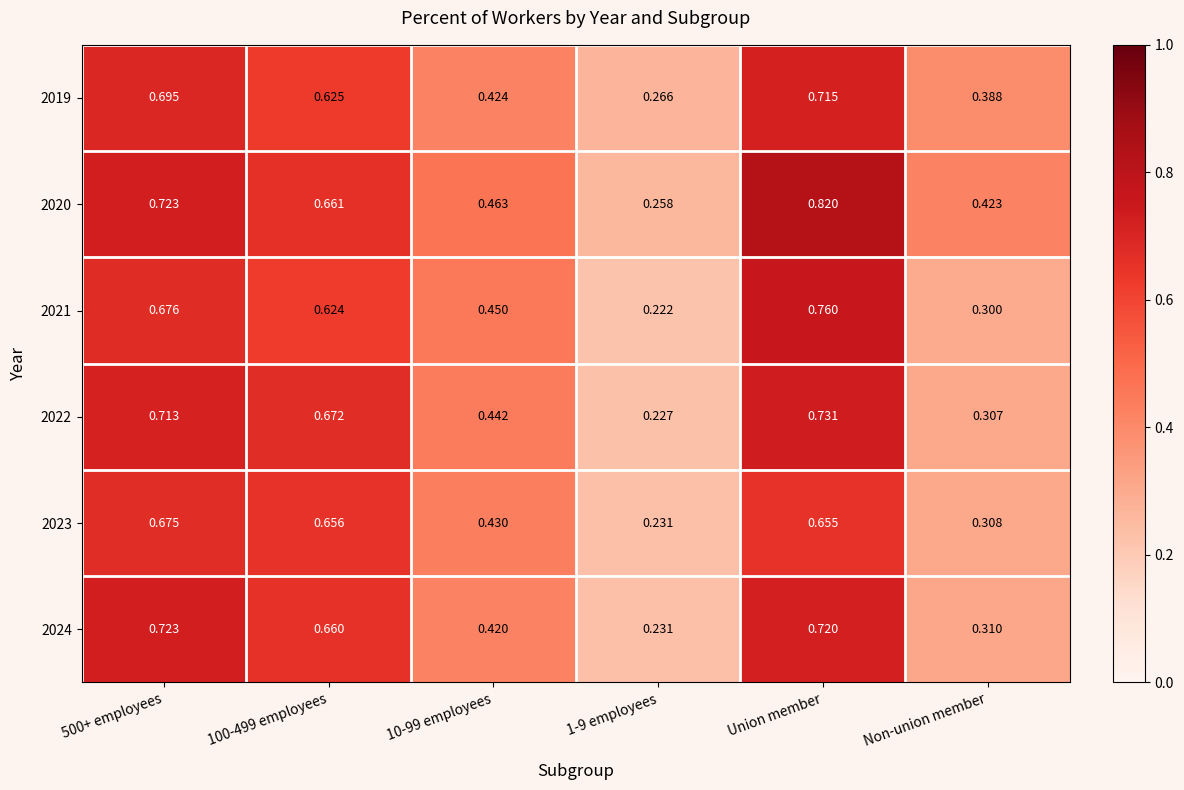

Which category has the highest value across all series?

Union member